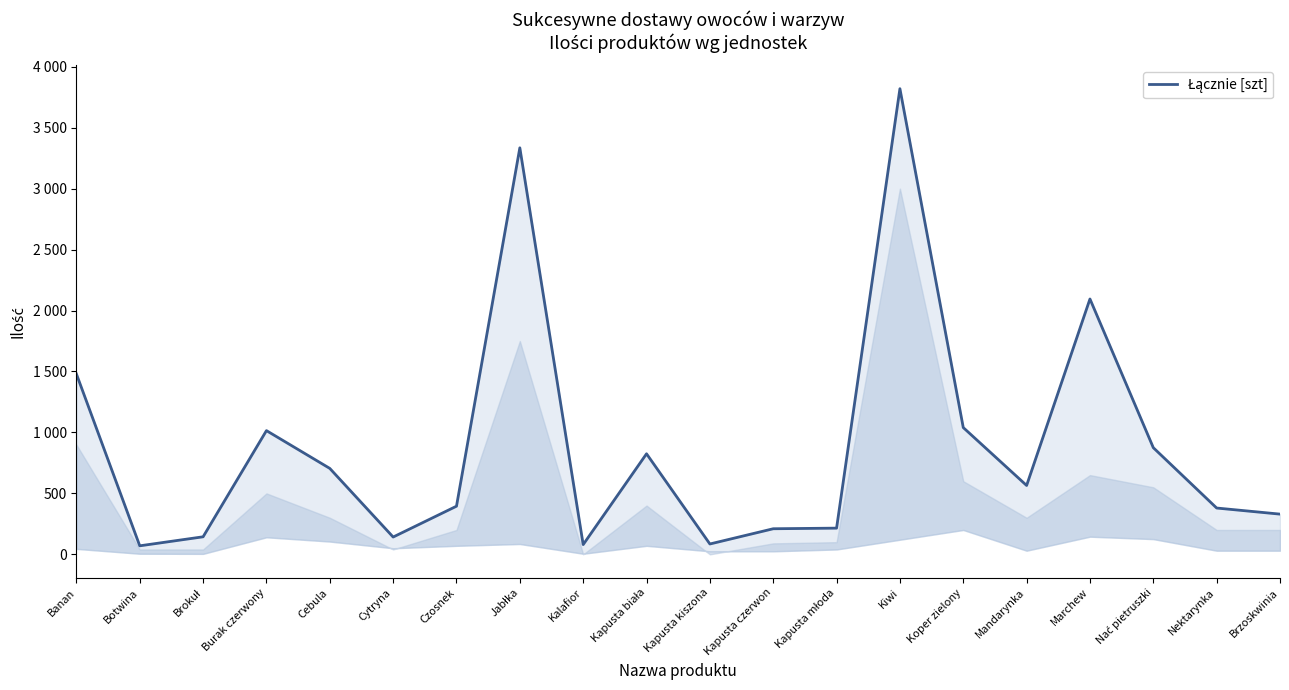

What is the value of the 14th point from the left?

3820